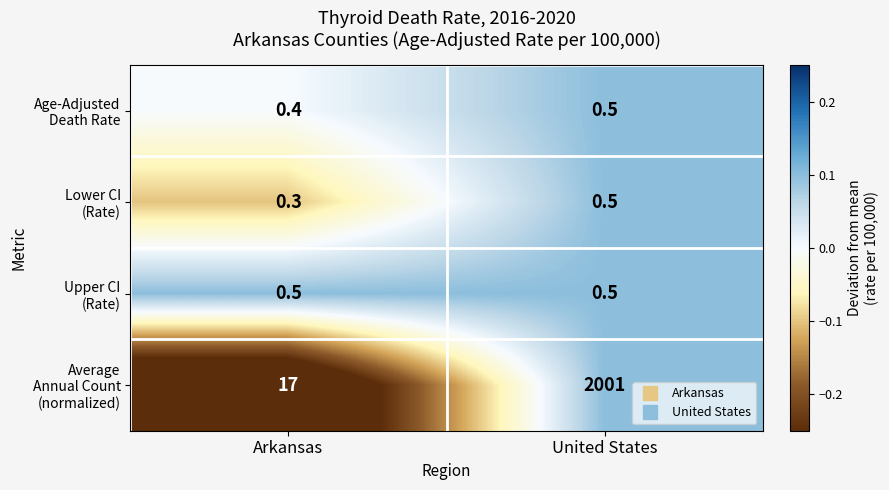

What is the maximum value shown in the chart?

2001.0